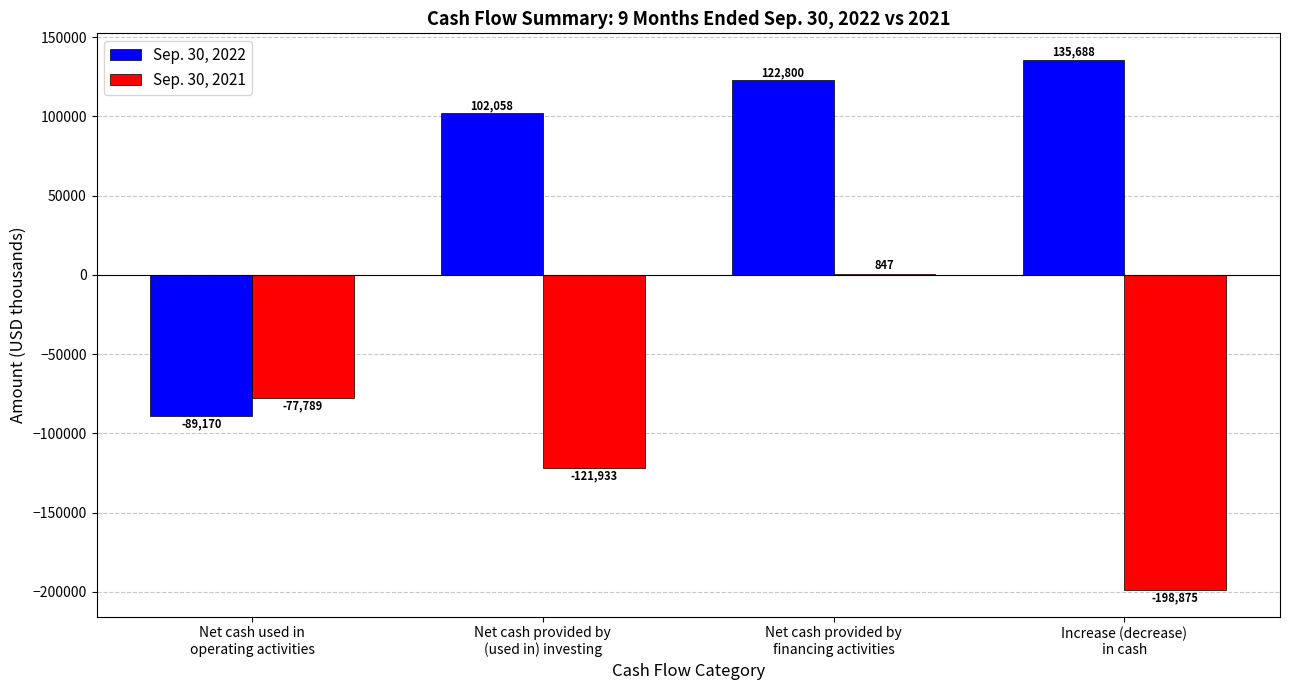

Reading left to right, list all the values displayed in this chart.

Sep. 30, 2022: Net cash used in
operating activities=-89170	Net cash provided by
(used in) investing=102058	Net cash provided by
financing activities=122800	Increase (decrease)
in cash=135688
Sep. 30, 2021: Net cash used in
operating activities=-77789	Net cash provided by
(used in) investing=-121933	Net cash provided by
financing activities=847	Increase (decrease)
in cash=-198875